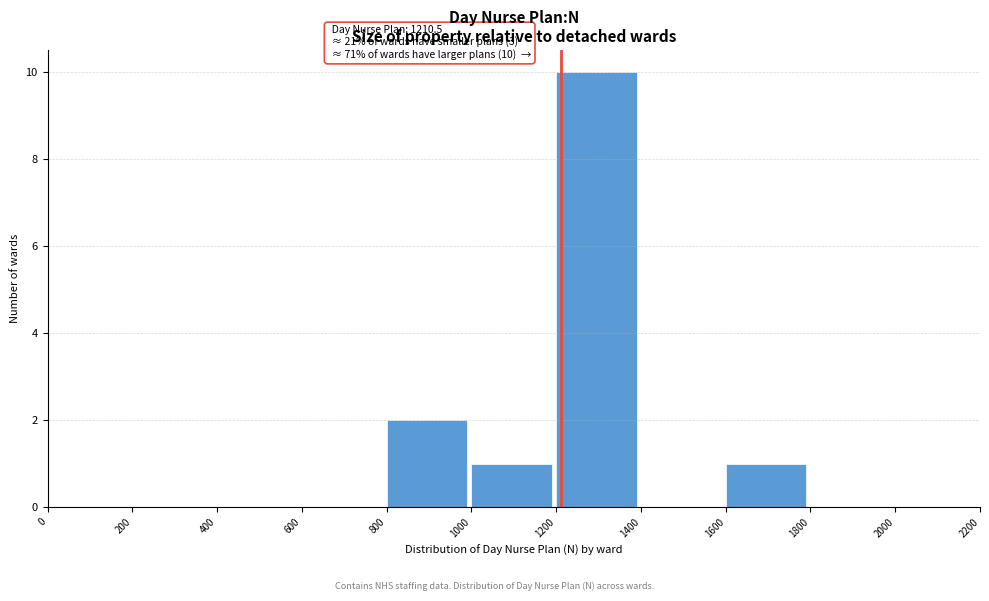

Over which range of the x-axis is the bar tallest?

1200 to 1400